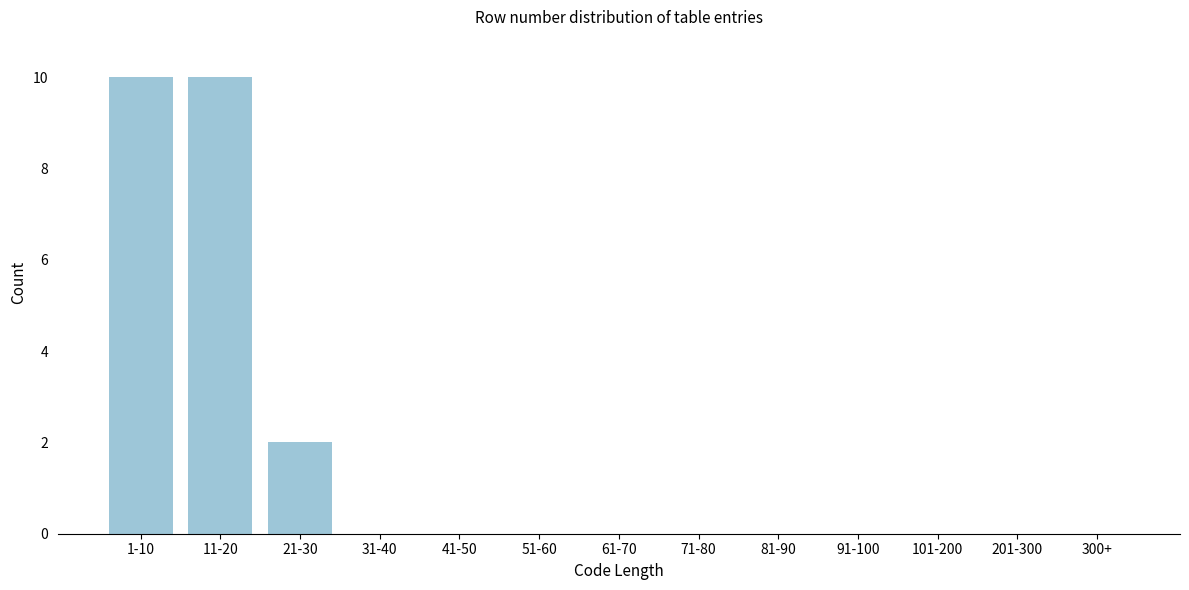

Reading right to left, transcribe all the data shown in this chart.

300+=0	201-300=0	101-200=0	91-100=0	81-90=0	71-80=0	61-70=0	51-60=0	41-50=0	31-40=0	21-30=2	11-20=10	1-10=10